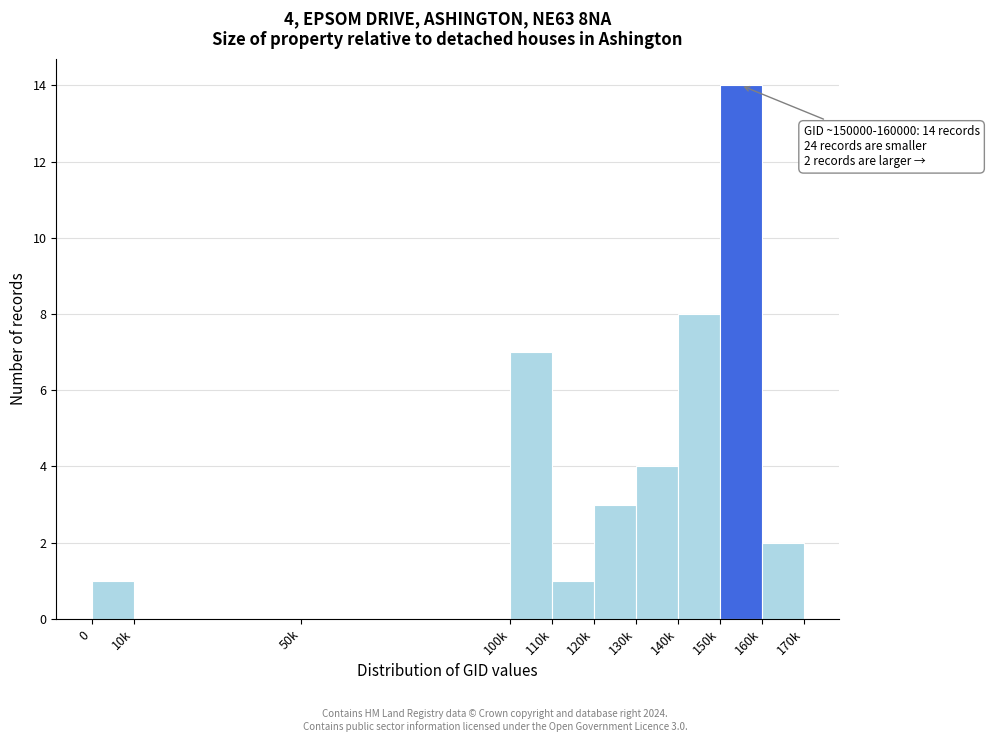

Reading left to right, what are all the values shown in this chart?

0=1	10k=0	50k=0	100k=7	110k=1	120k=3	130k=4	140k=8	150k=14	160k=2